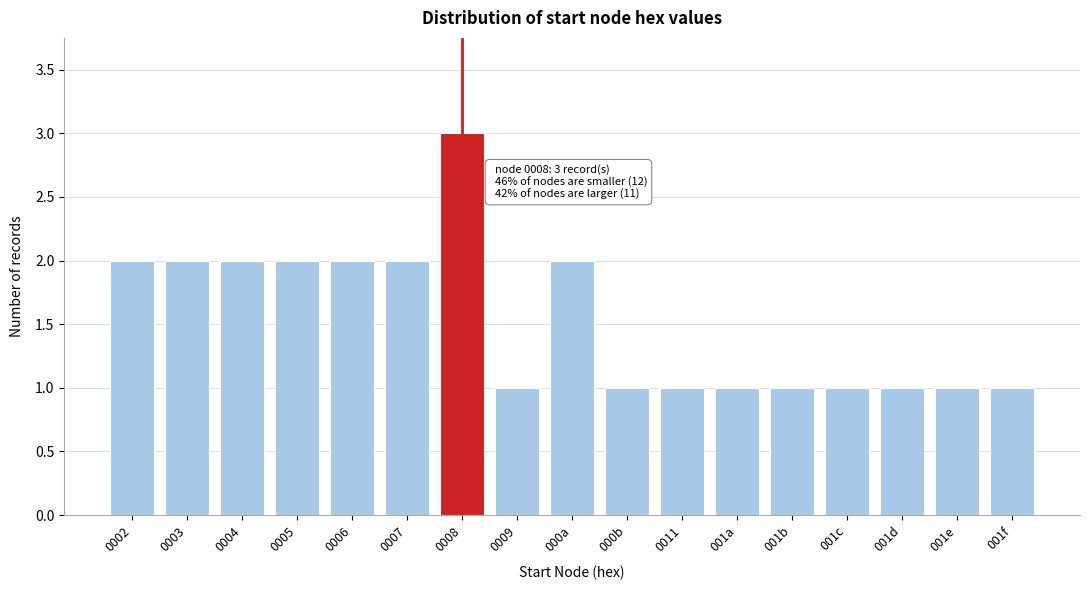

Reading left to right, extract all data points from this chart.

0002=2	0003=2	0004=2	0005=2	0006=2	0007=2	0008=3	0009=1	000a=2	000b=1	0011=1	001a=1	001b=1	001c=1	001d=1	001e=1	001f=1